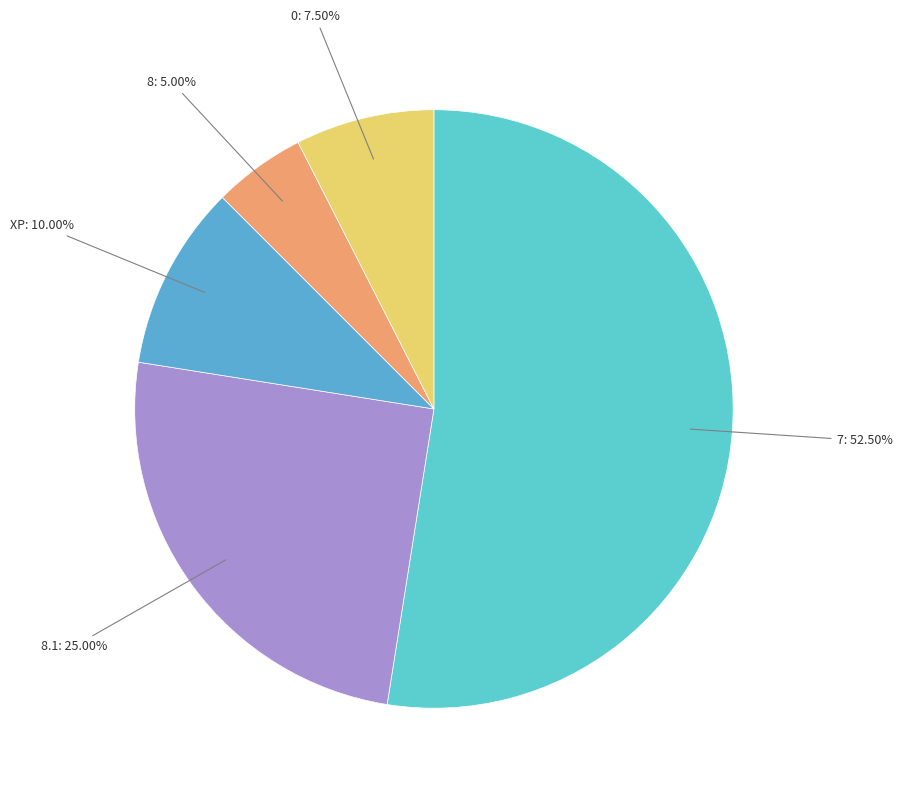

What percentage is the 8 slice, to the nearest percent?

5%